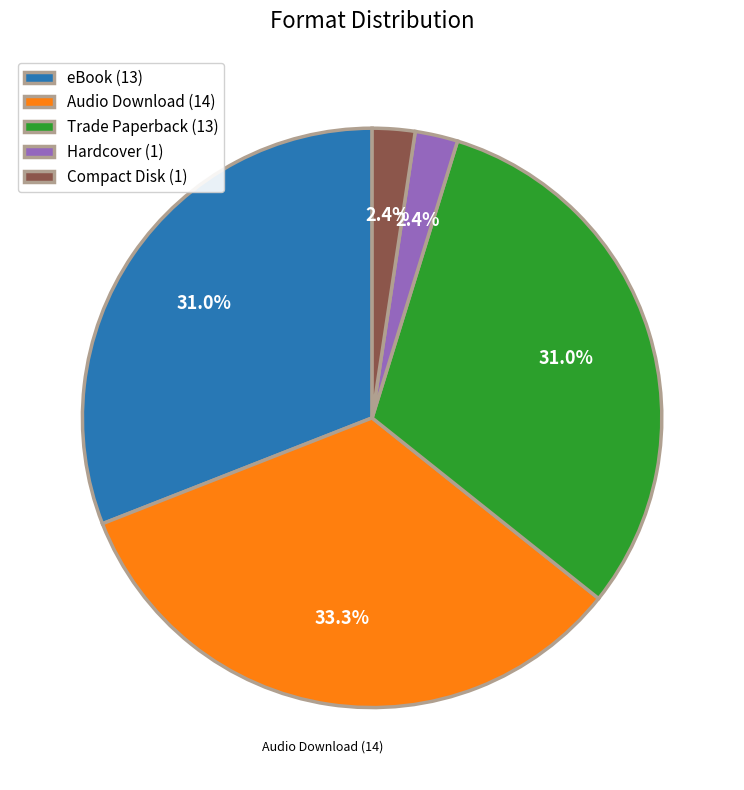

What percentage is the Trade Paperback slice, to the nearest percent?

31%